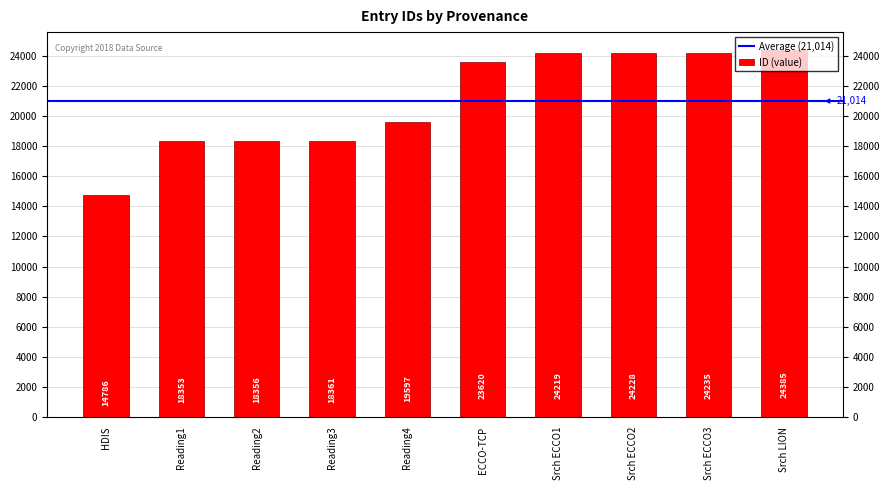

What is the change in value from Reading1 to Srch ECCO3?

+5882